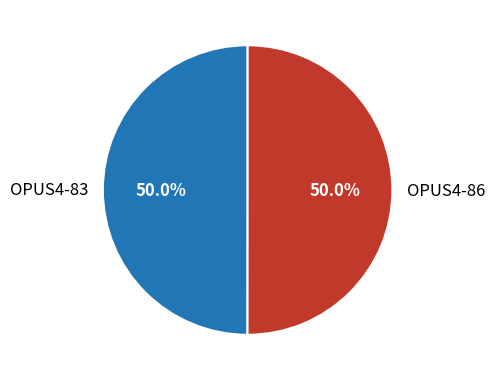

How many slices are in this pie chart?

2